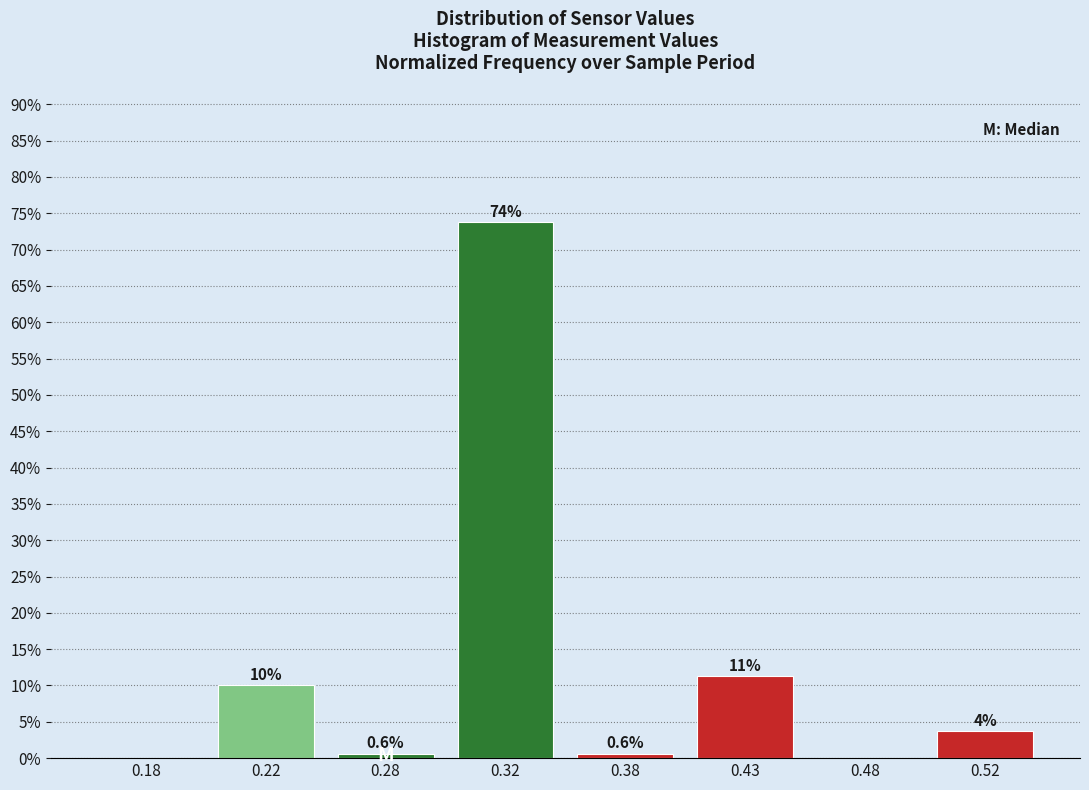

The chart shows a value of 0.6 at 0.28. True or false?

True